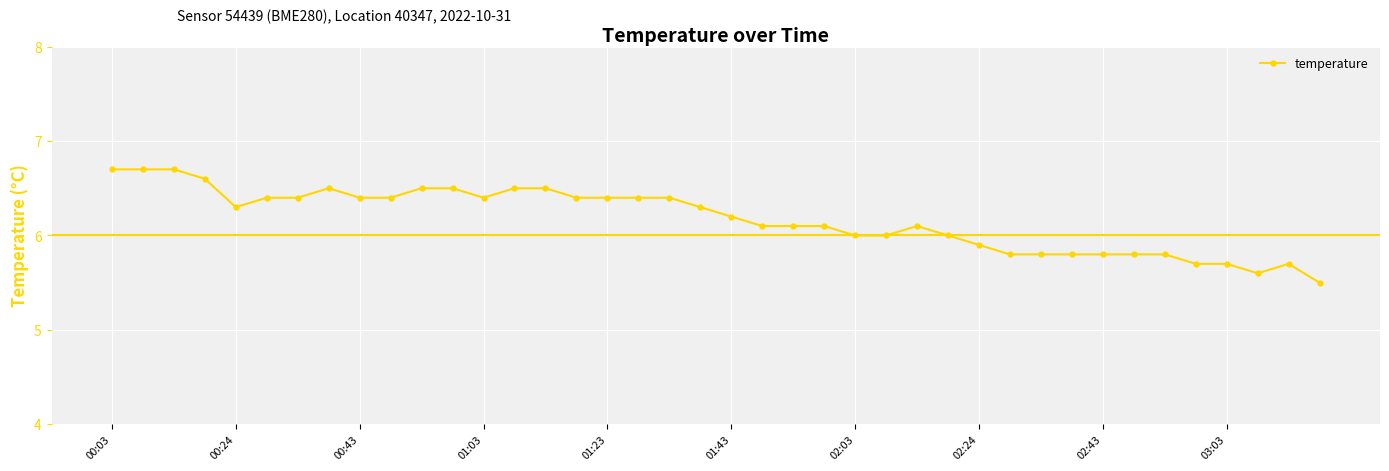

What is the minimum value shown in the chart?

5.5